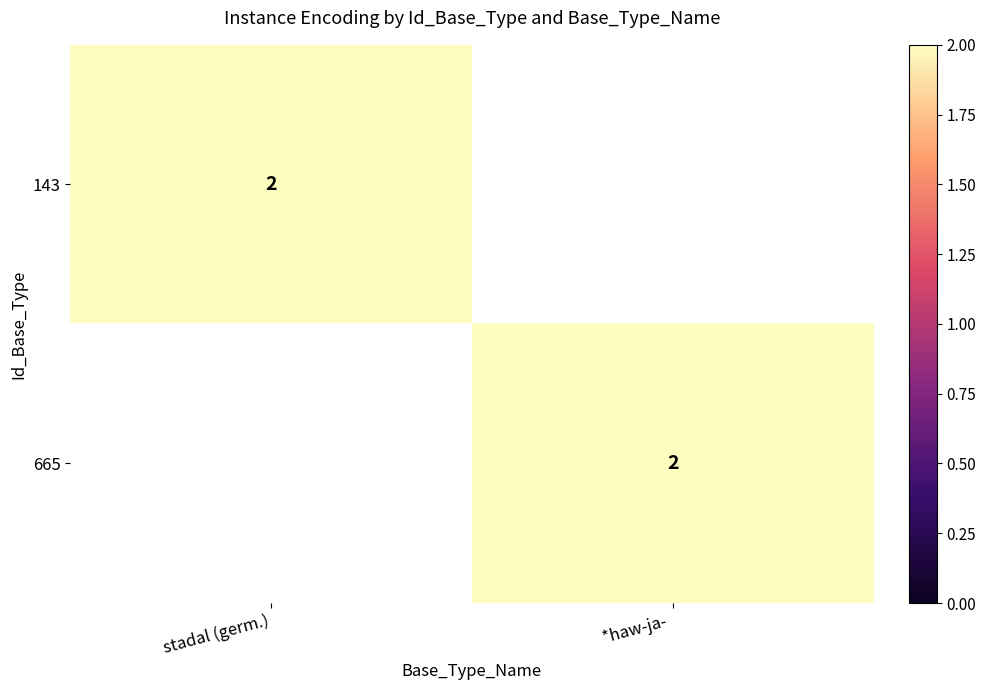

At 1, list the series in order from smallest to largest.

143, 665